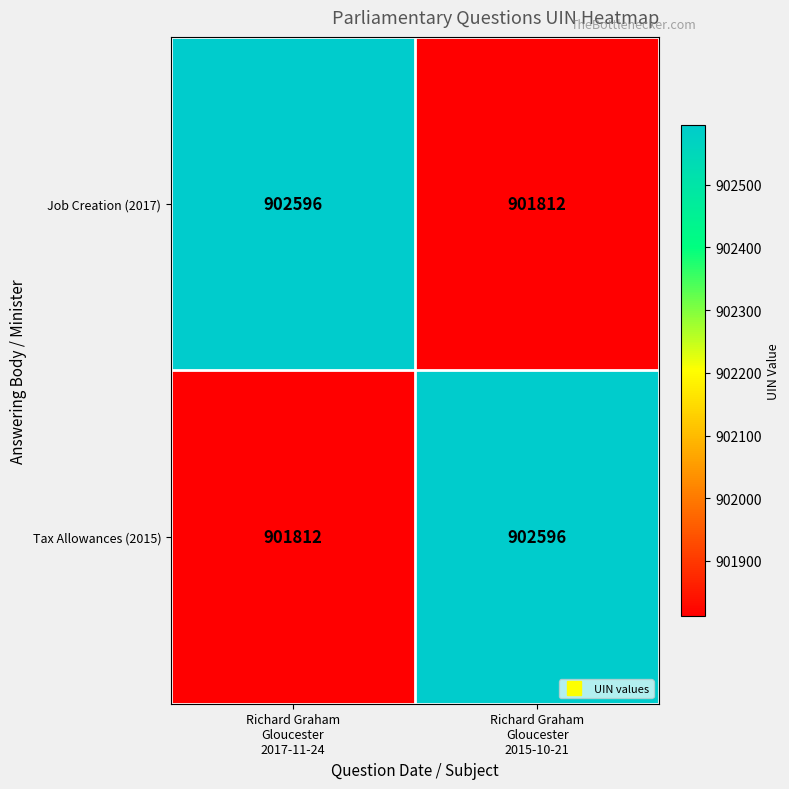

What is the smallest value displayed?

901812